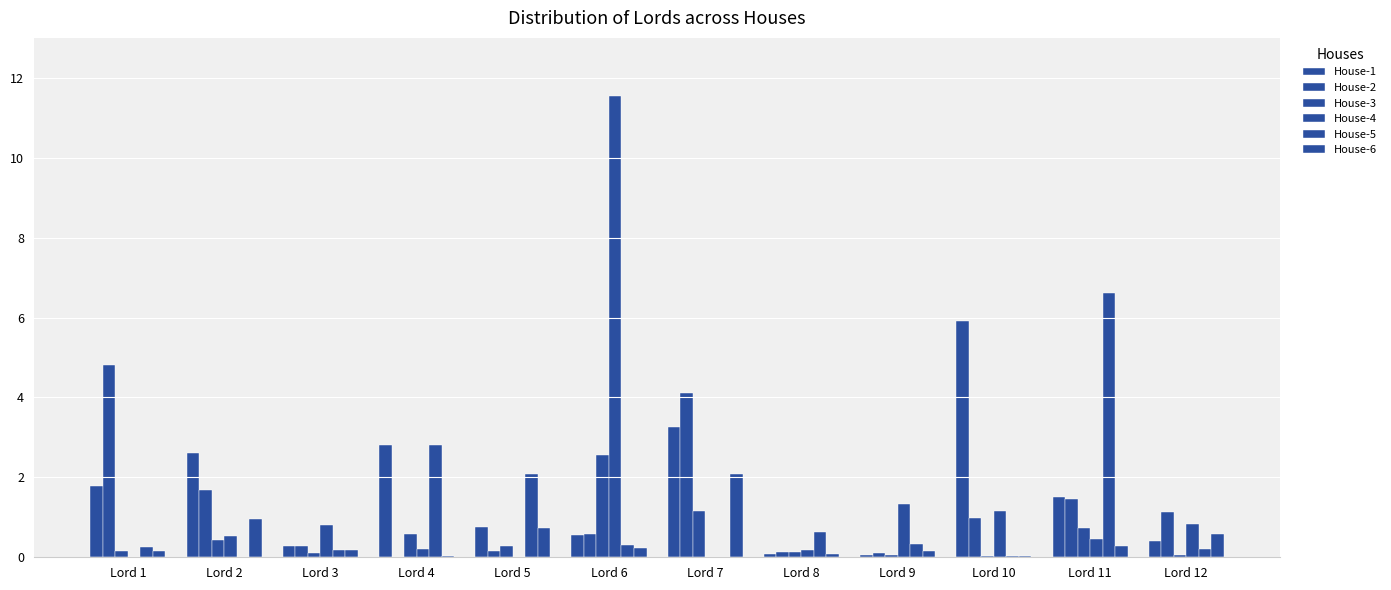

How many data points does each series have?

12